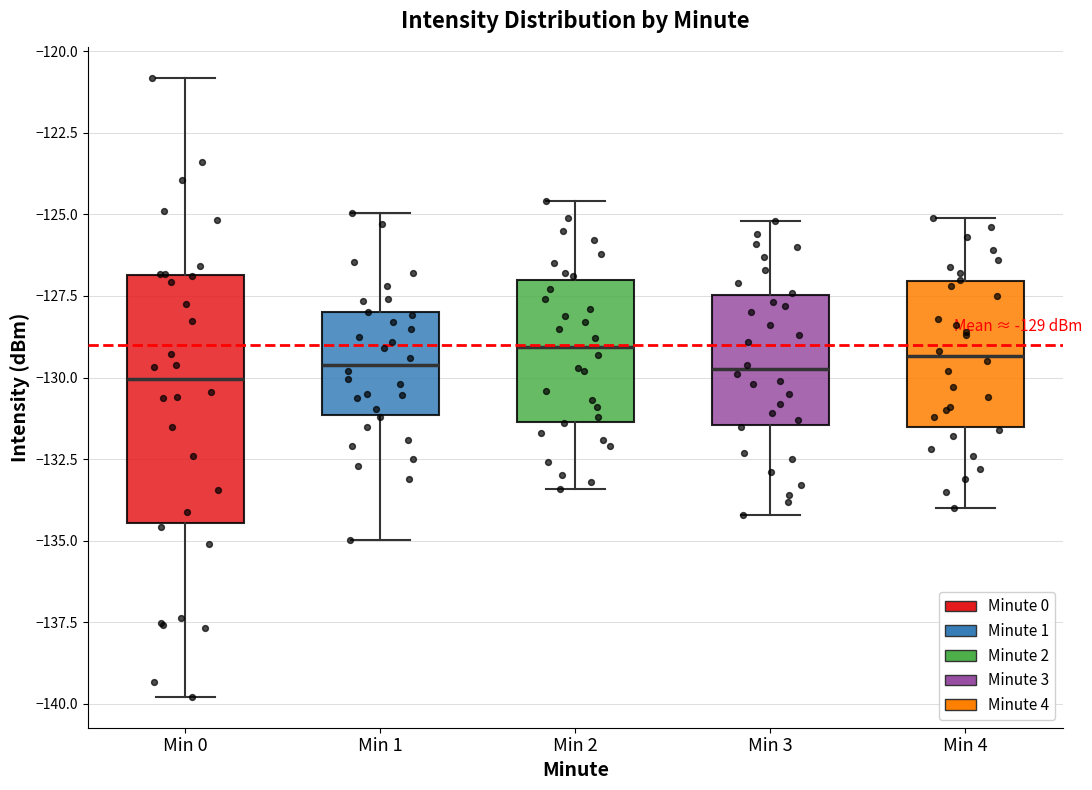

Comparing the boxes themselves (not the whiskers), which one is the tallest?

Min 0